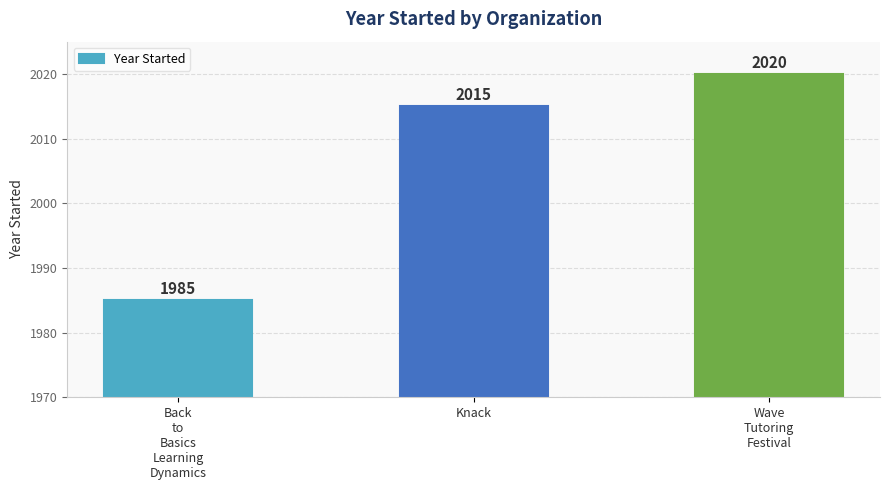

How many values are below 2015?

1